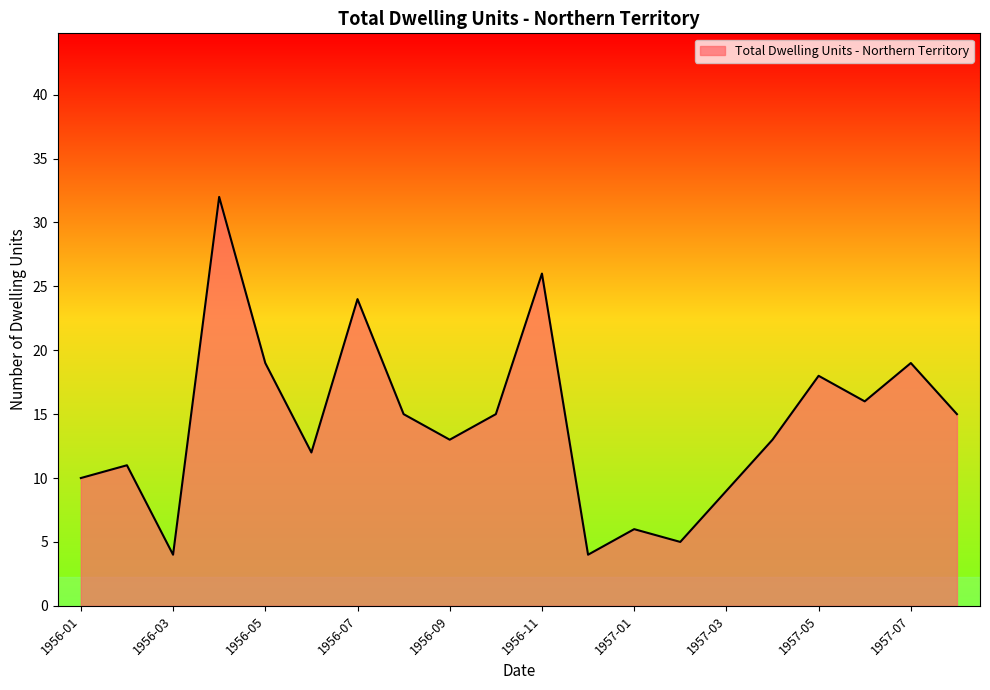

What is the minimum value shown in the chart?

4